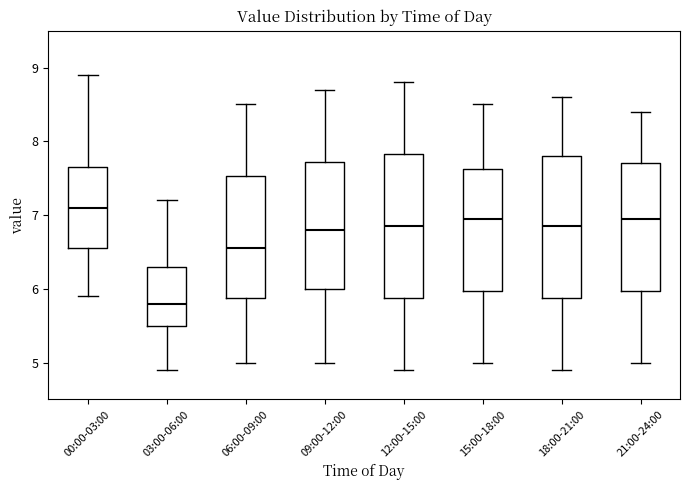

Reading left to right, read every box against the y-axis: the position of its median line, the range the box covers, and the ends of its whiskers. The values are not printed on the chart, so give them approximately, as read against the axis.

00:00-03:00: median 7.1, box 6.6 to 7.6, whiskers 5.9 to 8.9
03:00-06:00: median 5.8, box 5.5 to 6.3, whiskers 4.9 to 7.2
06:00-09:00: median 6.6, box 5.9 to 7.5, whiskers 5.0 to 8.5
09:00-12:00: median 6.8, box 6.0 to 7.7, whiskers 5.0 to 8.7
12:00-15:00: median 6.9, box 5.9 to 7.8, whiskers 4.9 to 8.8
15:00-18:00: median 7.0, box 6.0 to 7.6, whiskers 5.0 to 8.5
18:00-21:00: median 6.9, box 5.9 to 7.8, whiskers 4.9 to 8.6
21:00-24:00: median 7.0, box 6.0 to 7.7, whiskers 5.0 to 8.4